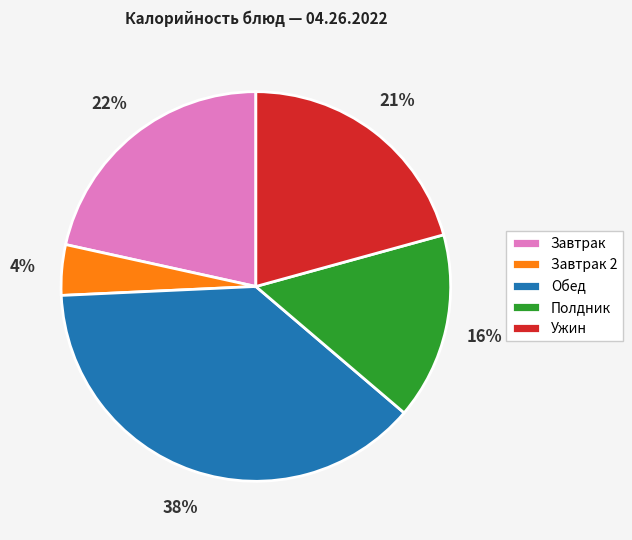

Count the number of slices in the pie.

5